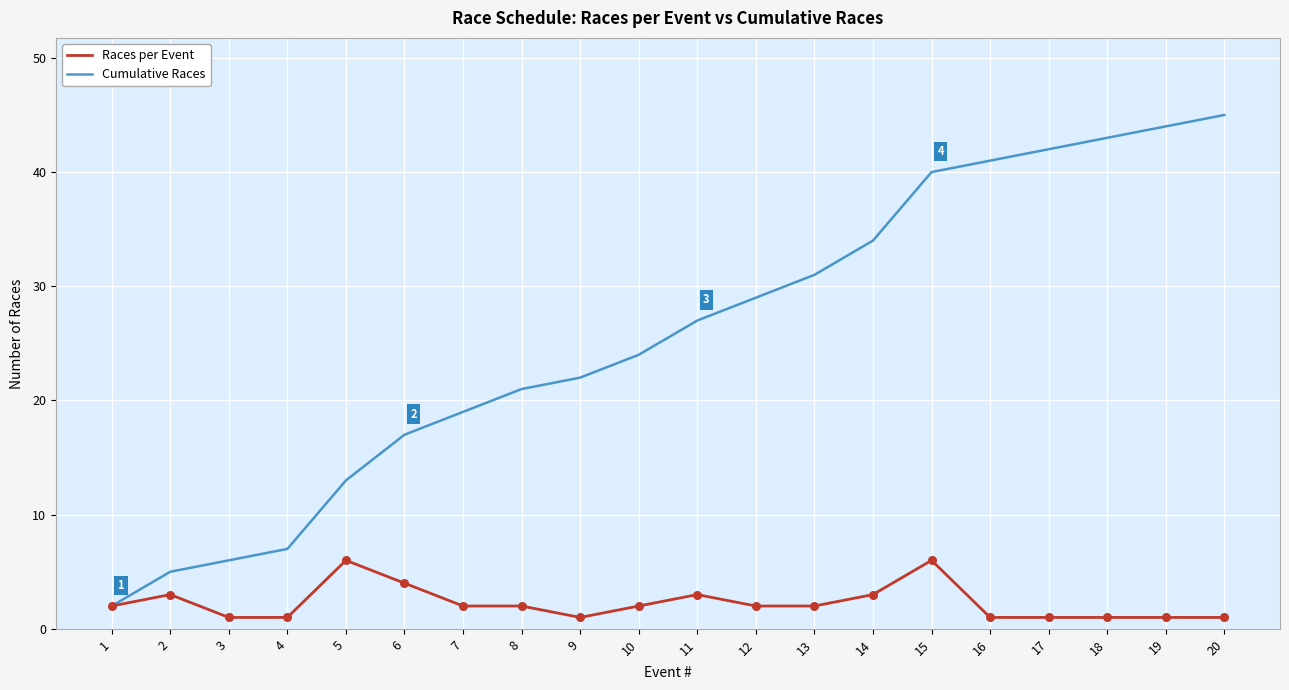

What is the difference between the highest and lowest values at 11?

24